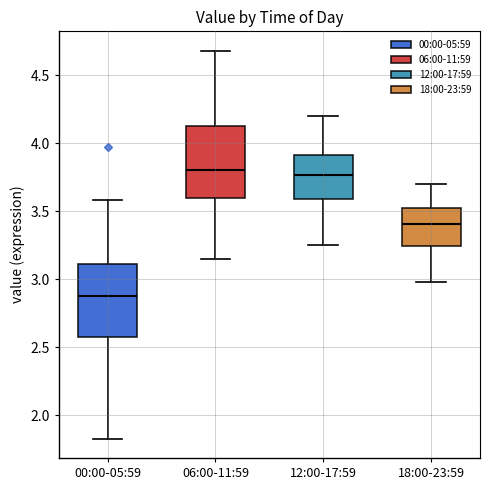

Reading left to right, read every box against the y-axis: the position of its median line, the range the box covers, and the ends of its whiskers. The values are not printed on the chart, so give them approximately, as read against the axis.

00:00-05:59: median 2.90, box 2.60 to 3.10, whiskers 1.85 to 3.60
06:00-11:59: median 3.80, box 3.60 to 4.15, whiskers 3.15 to 4.70
12:00-17:59: median 3.75, box 3.60 to 3.90, whiskers 3.25 to 4.20
18:00-23:59: median 3.40, box 3.25 to 3.55, whiskers 3.00 to 3.70